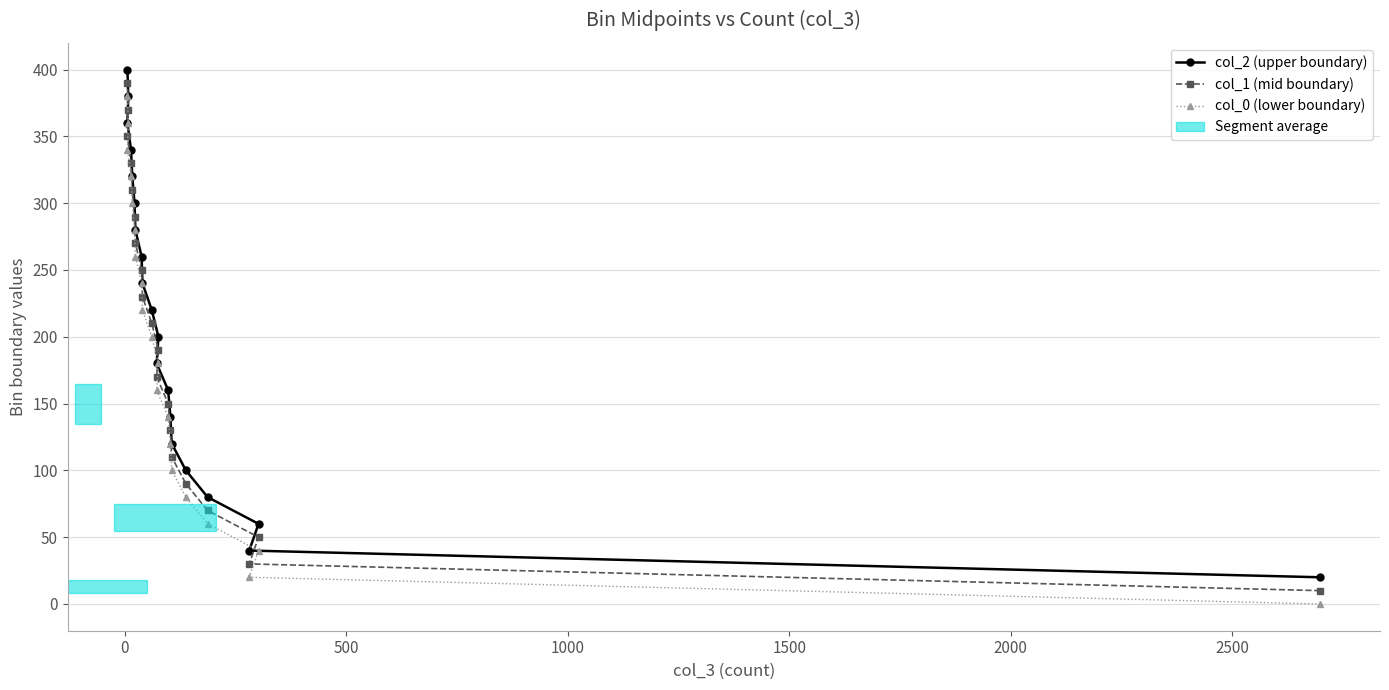

What is the difference between the second highest and second lowest values in the col_2 (upper boundary) series?

340